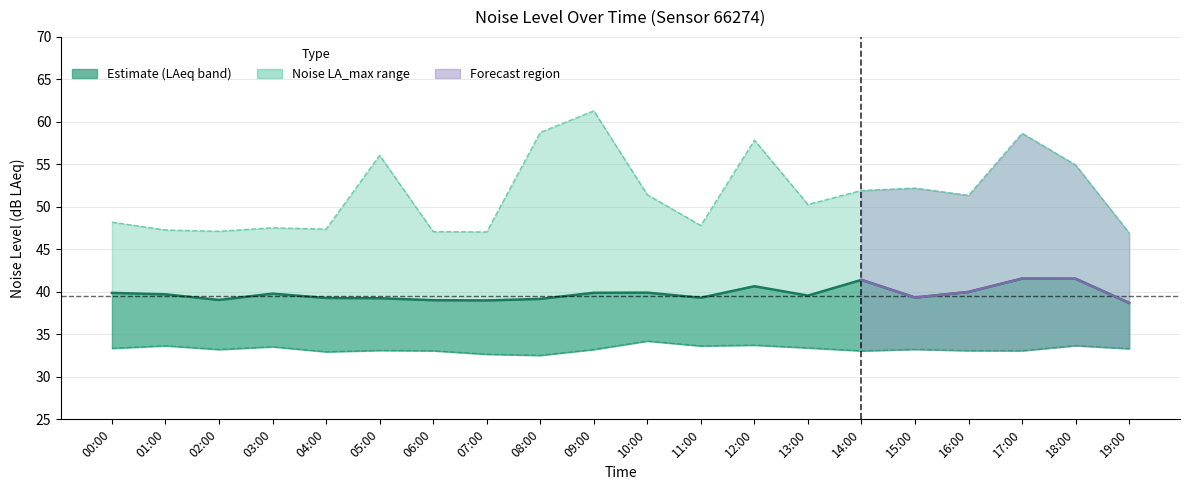

Which series changed the most between 03:00 and 09:00?

noise_LA_max